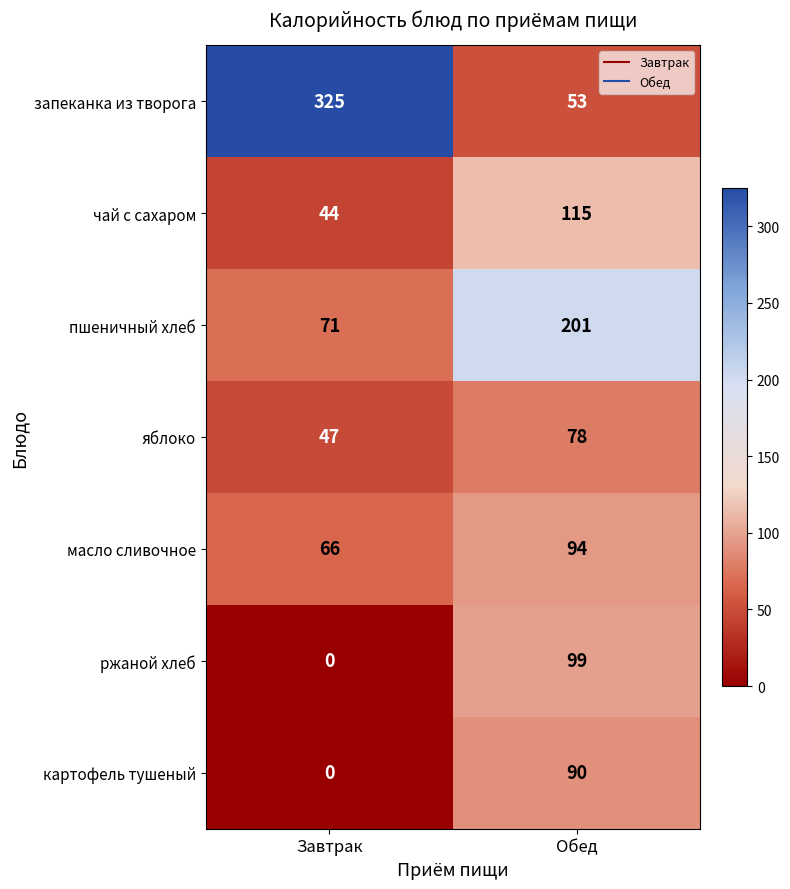

Which label corresponds to the smallest value in the chart?

Завтрак